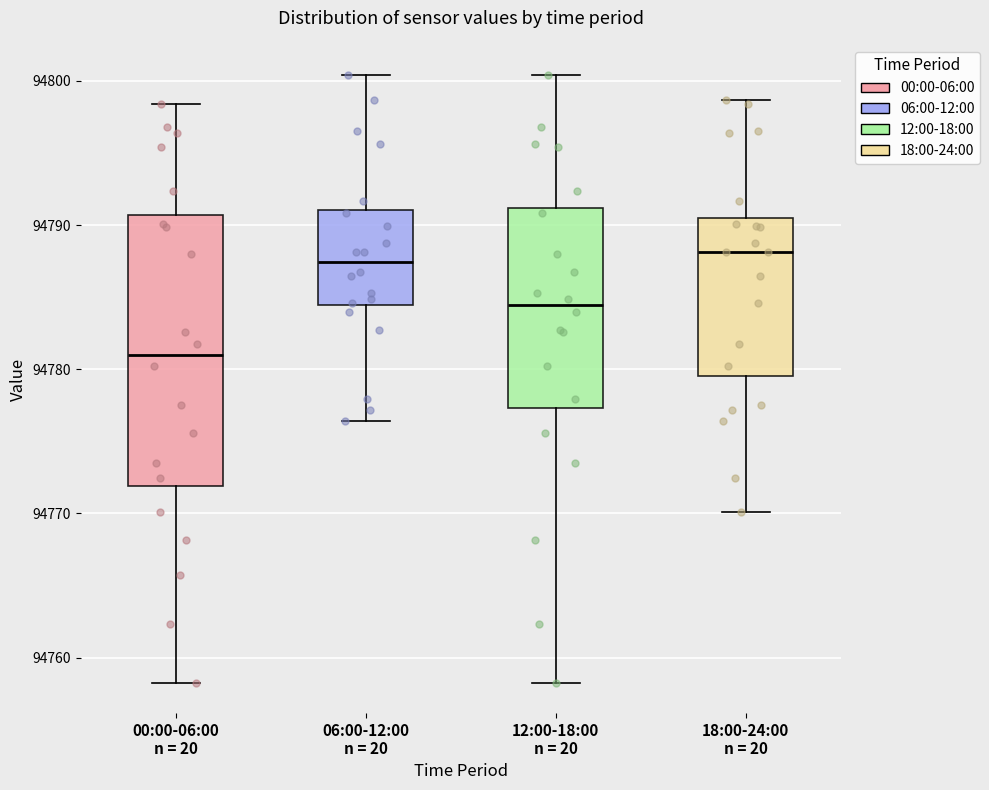

Where is the upper edge of the box for 00:00-06:00 n = 20 on the y-axis? The values are not printed on the chart, so give them approximately, as read against the axis.

94791